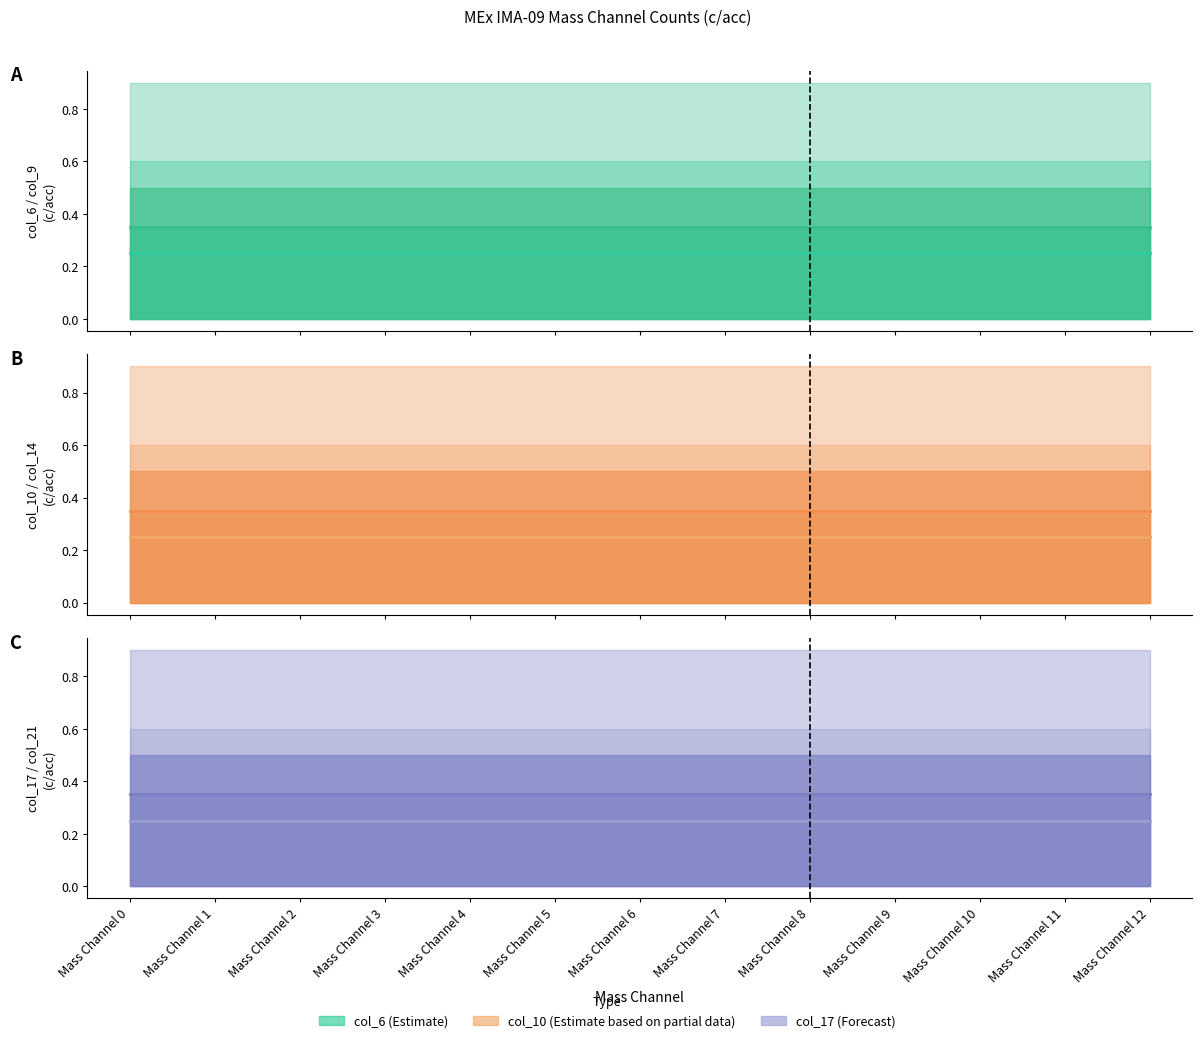

What is the maximum value for col_6 center?

0.2